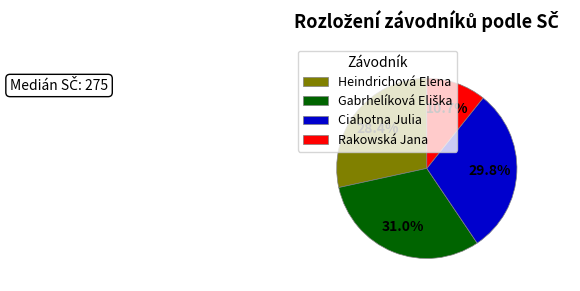

True or false: Rakowská Jana accounts for 11% of the total.

True